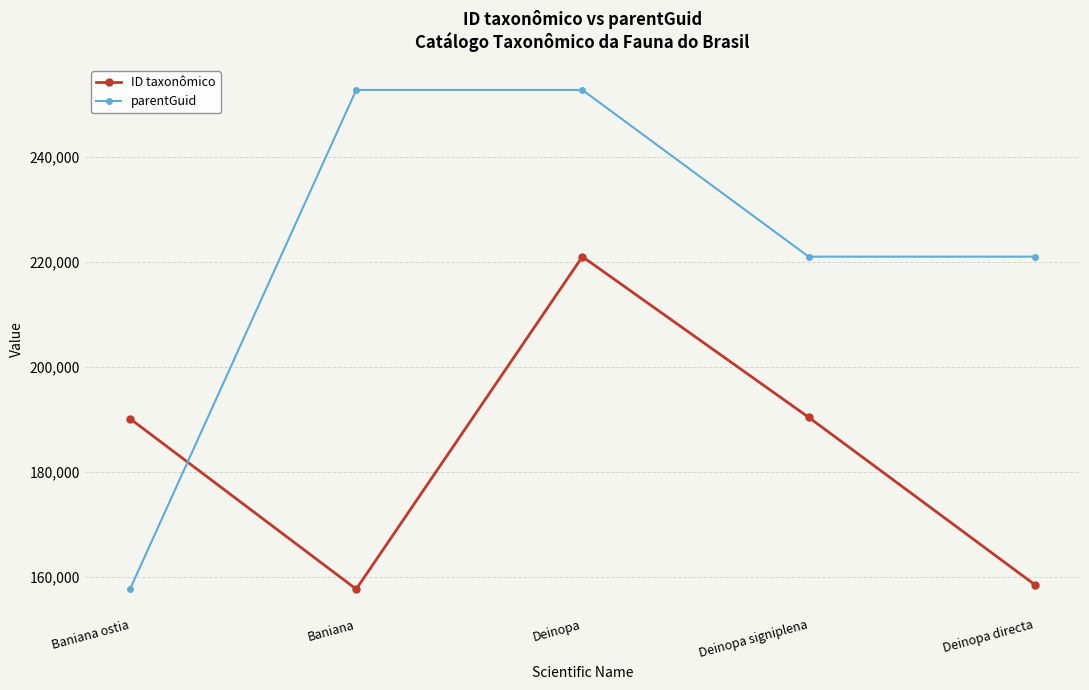

In ID taxonômico, how many points are lower than both neighbors (excluding endpoints)?

1